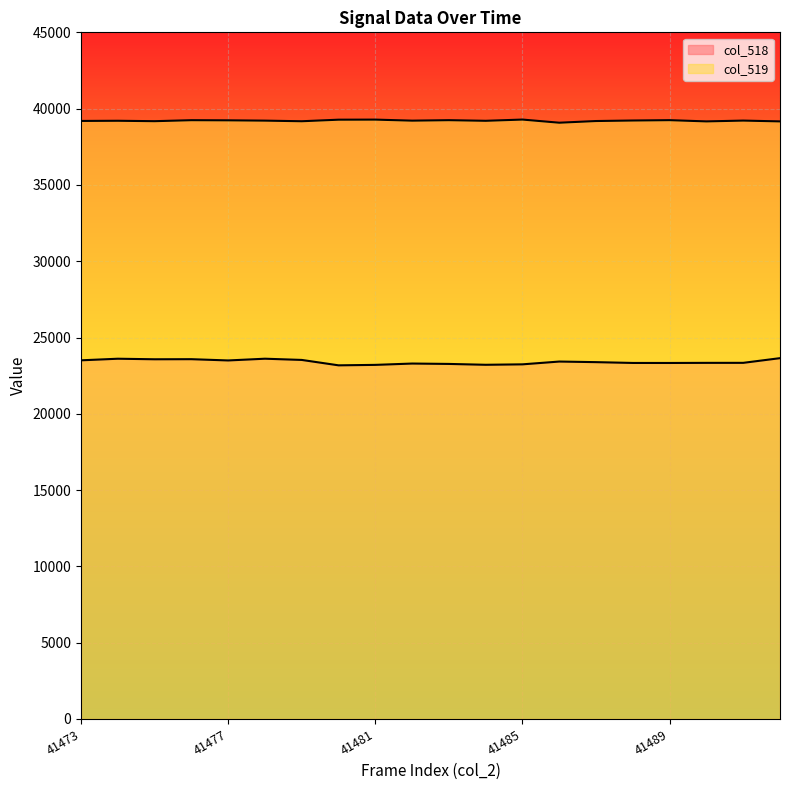

Which series has the largest range (max minus min)?

col_518